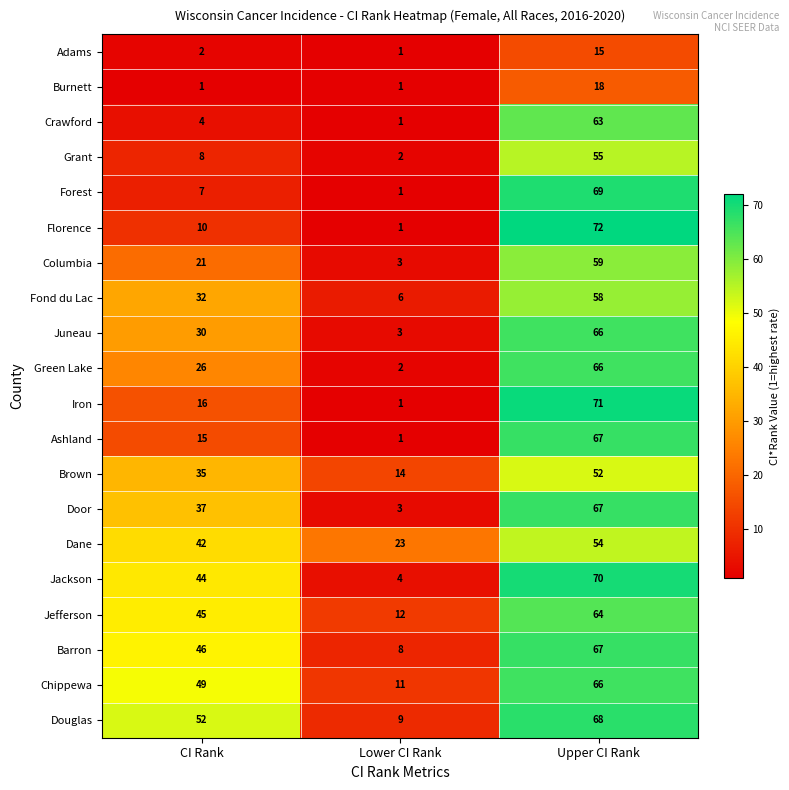

What is the difference between the Door values at Lower CI Rank and Upper CI Rank?

64